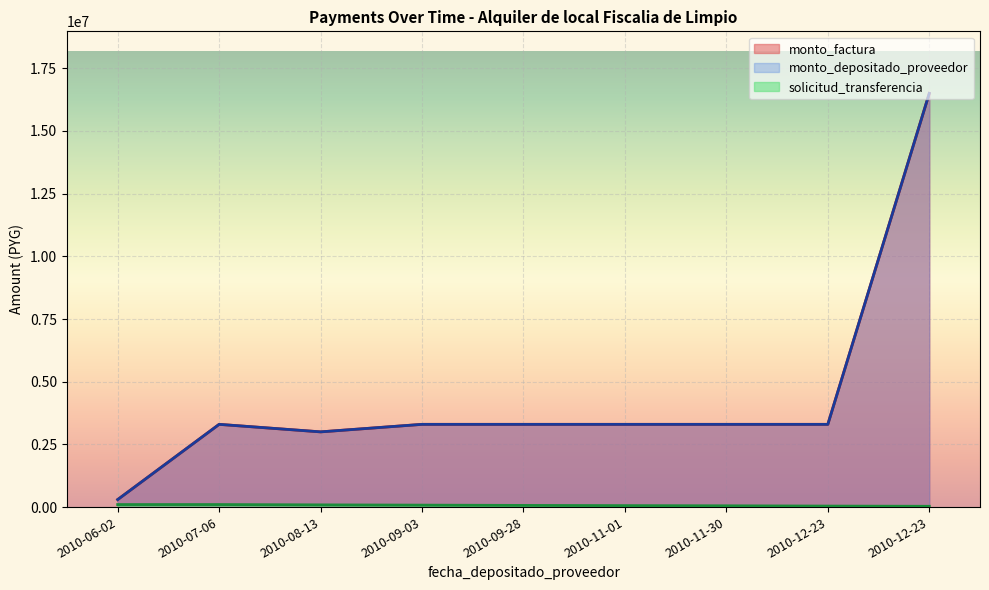

Reading left to right, what are all the values shown in this chart?

monto_factura: 2010-06-02=300000	2010-07-06=3300000	2010-08-13=3000000	2010-09-03=3300000	2010-09-28=3300000	2010-11-01=3300000	2010-11-30=3300000	2010-12-23=3300000	2010-12-23=16500000
monto_depositado_proveedor: 2010-06-02=300000	2010-07-06=3300000	2010-08-13=3000000	2010-09-03=3300000	2010-09-28=3300000	2010-11-01=3300000	2010-11-30=3300000	2010-12-23=3300000	2010-12-23=16500000
solicitud_transferencia: 2010-06-02=100754	2010-07-06=100754	2010-08-13=88141	2010-09-03=78114	2010-09-28=66711	2010-11-01=58454	2010-11-30=51450	2010-12-23=40575	2010-12-23=31764